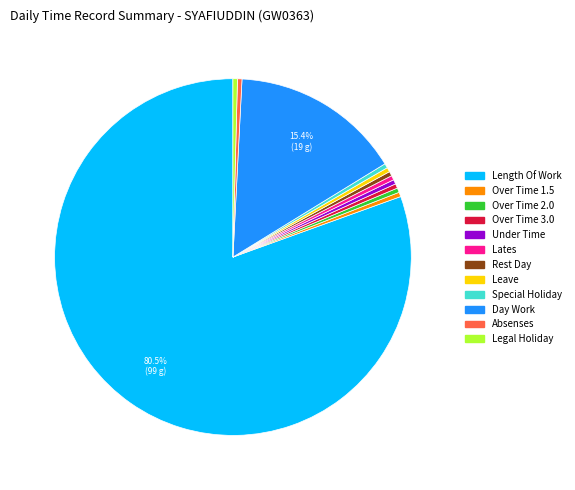

Which category has the biggest portion of the pie?

Length Of Work